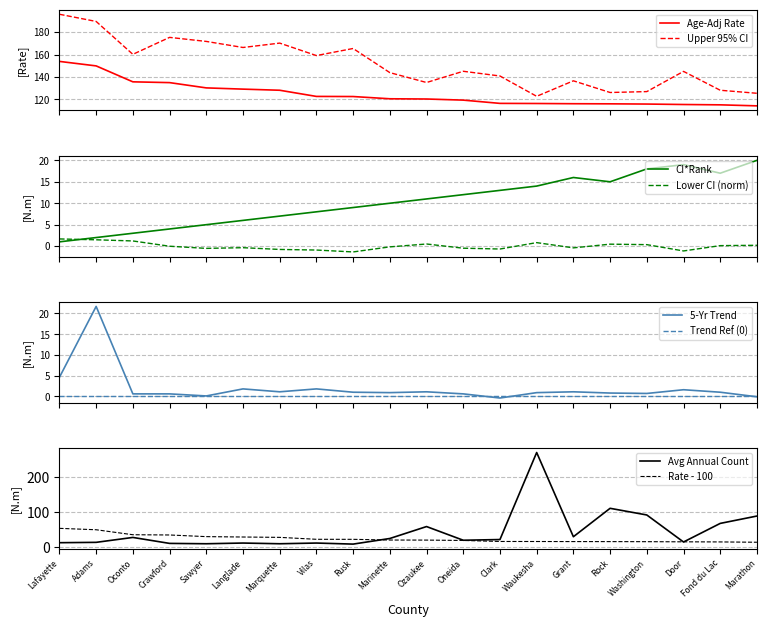

Reading left to right, what are all the values shown in this chart?

Age-Adjusted Rate: 153.9	149.9	135.7	135.0	130.3	129.2	128.2	122.7	122.6	120.6	120.4	119.4	116.5	116.4	116.2	116.1	115.9	115.5	115.2	114.3
Lower 95% CI: 1.7	1.5	1.2	-0.0	-0.5	-0.4	-0.8	-0.9	-1.4	-0.2	0.5	-0.5	-0.7	0.8	-0.4	0.5	0.3	-1.1	0.1	0.2
Upper 95% CI: 195.9	189.5	160.2	175.3	171.7	166.3	170.2	159.1	165.4	143.9	135.1	145.1	140.9	122.8	136.6	126.2	127.0	145.0	128.2	125.5
CI Rank: 1.0	2.0	3.0	4.0	5.0	6.0	7.0	8.0	9.0	10.0	11.0	12.0	13.0	14.0	16.0	15.0	18.0	19.0	17.0	20.0
Recent 5-Year Trend: 4.6	21.7	0.6	0.6	0.1	1.8	1.1	1.8	1.0	0.9	1.1	0.6	-0.4	0.9	1.1	0.8	0.7	1.6	1.0	-0.1
Average Annual Count: 13.0	14.0	28.0	11.0	10.0	12.0	10.0	12.0	9.0	25.0	59.0	20.0	22.0	270.0	30.0	111.0	92.0	15.0	68.0	89.0